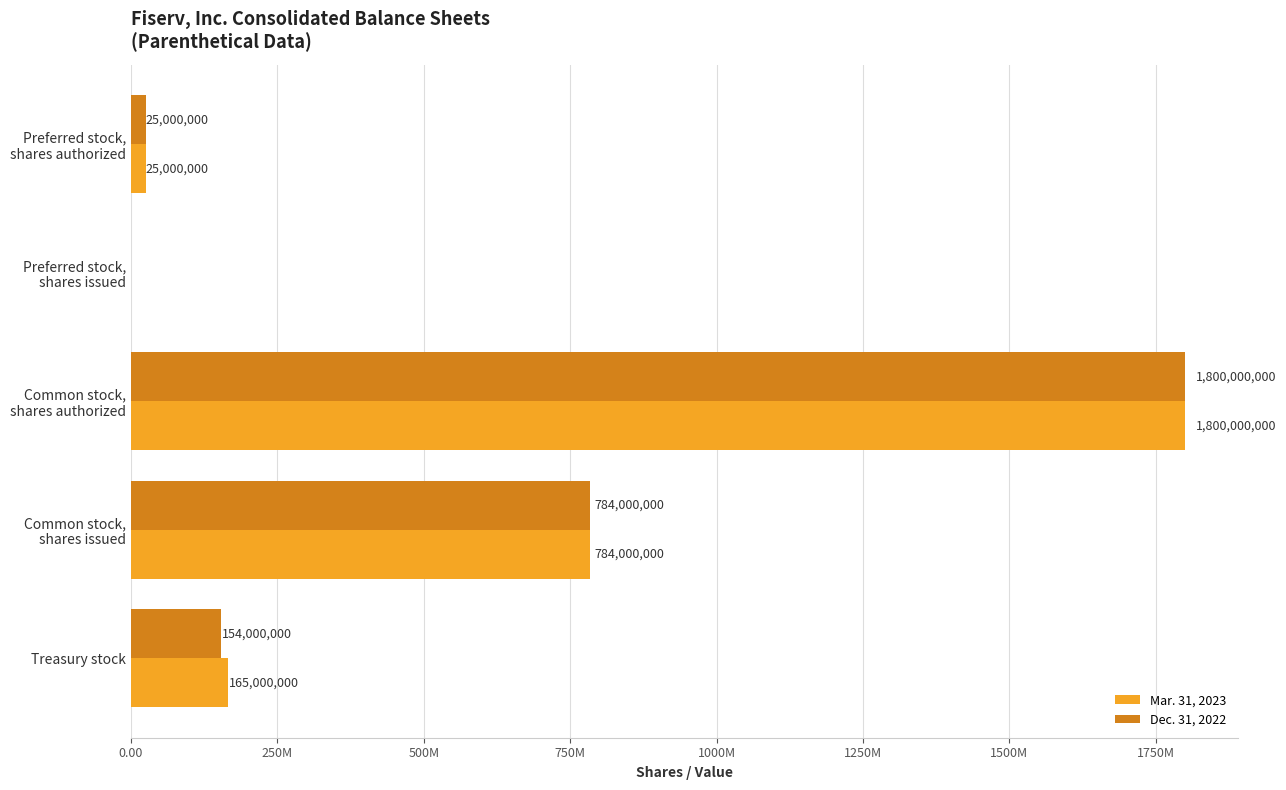

Reading left to right, extract all data points from this chart.

Mar. 31, 2023: 25000000	0	1800000000	784000000	165000000
Dec. 31, 2022: 25000000	0	1800000000	784000000	154000000